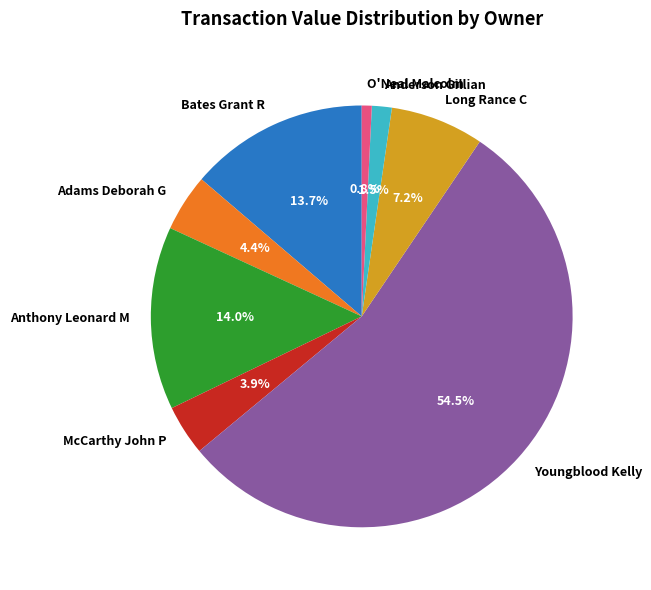

Is it true that Anthony Leonard M is 14% of the pie?

True